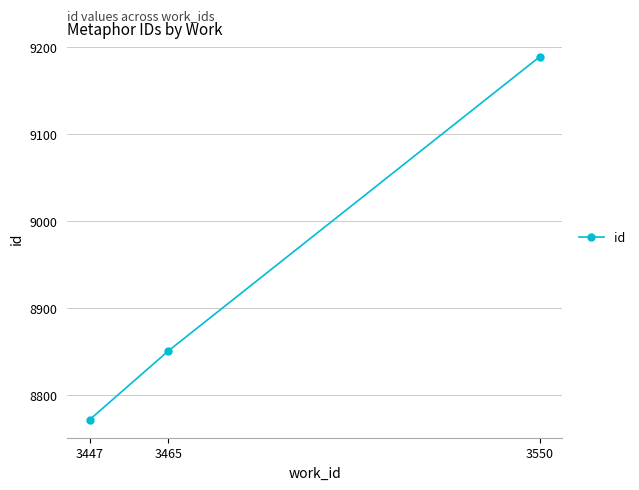

Rank the categories by value from highest to lowest.

3550, 3465, 3447